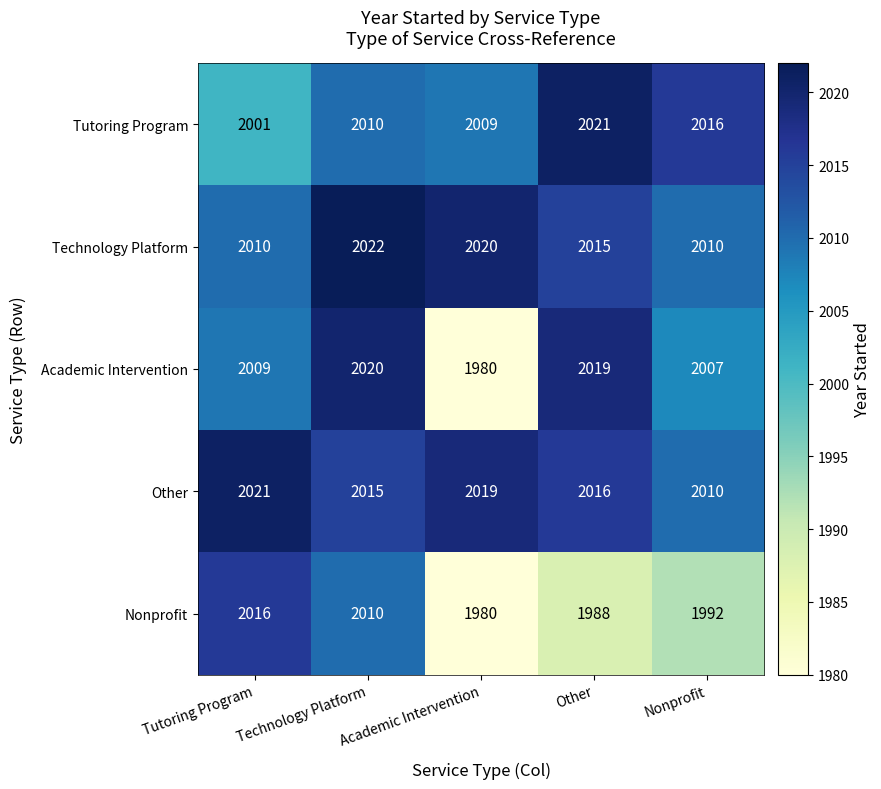

Which series has the largest range (max minus min)?

Academic Intervention